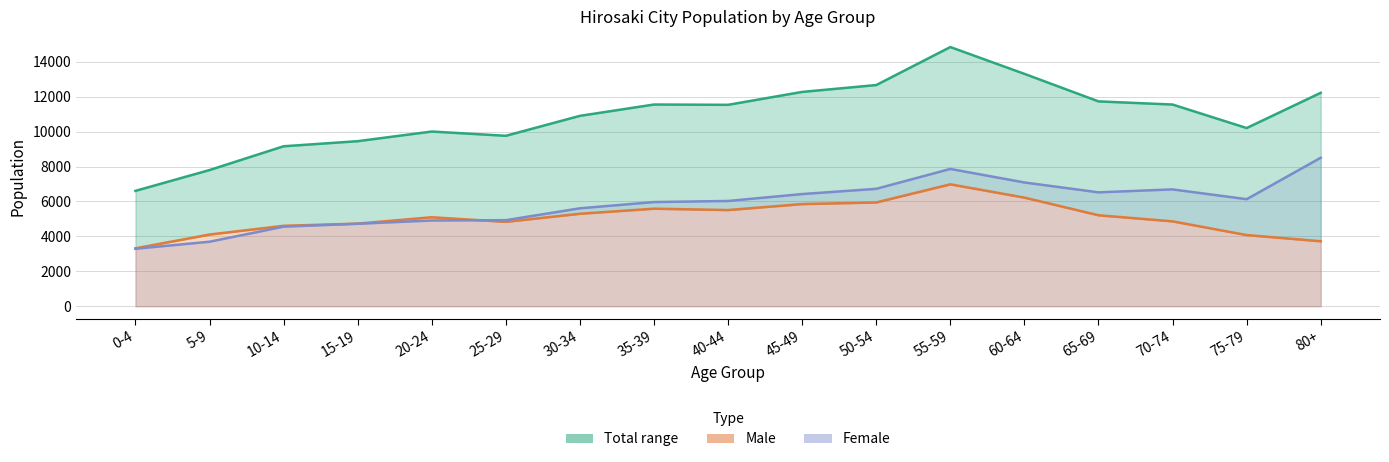

Which series has the largest total across all categories?

Total